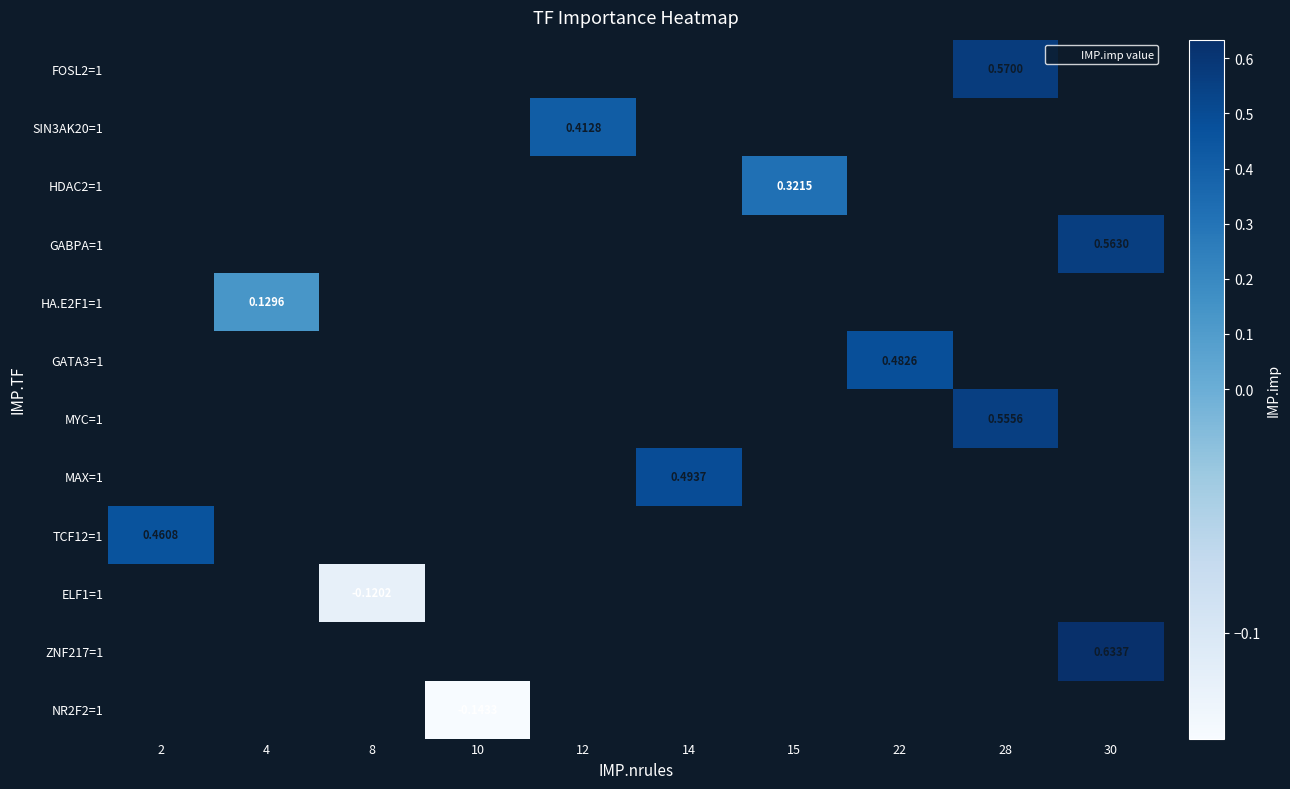

List the labels in order of HA.E2F1=1 value, largest first.

2, 4, 8, 10, 12, 14, 15, 22, 28, 30